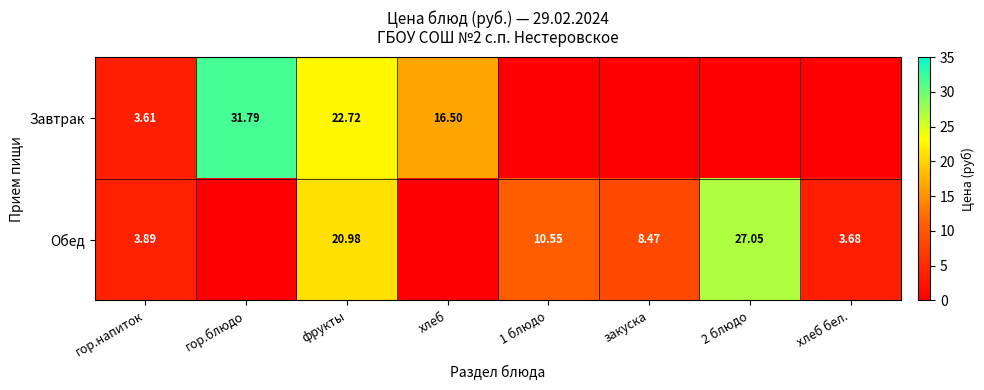

At гор.напиток, list the series in order from smallest to largest.

Завтрак, Обед